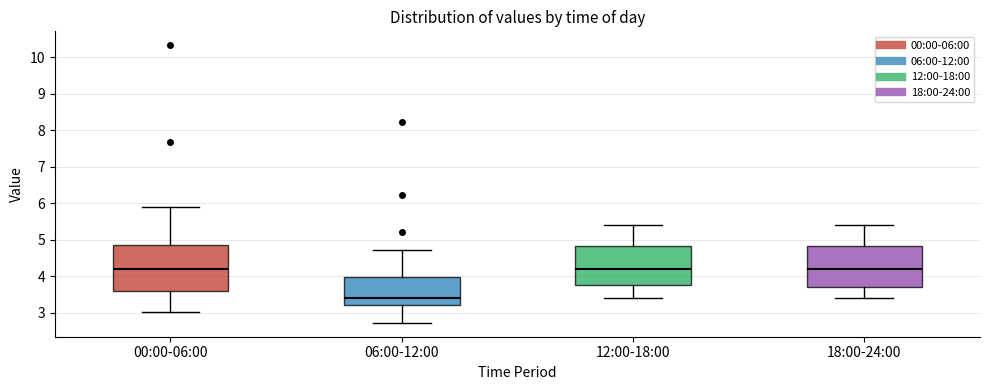

Where does the median line of the box for 06:00-12:00 sit on the y-axis? The values are not printed on the chart, so give them approximately, as read against the axis.

3.4